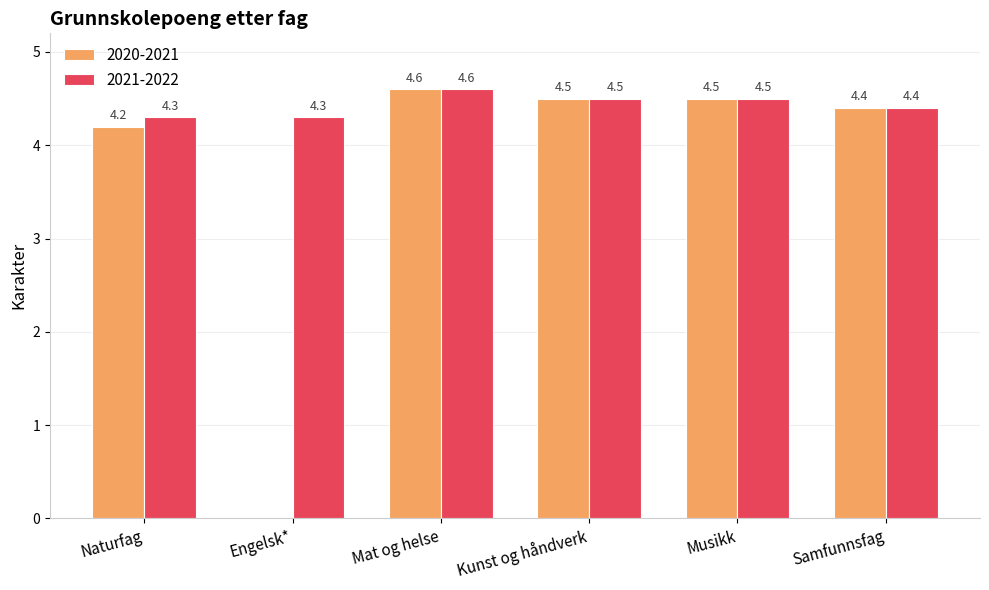

What is the highest value of the 2020-2021 series?

4.6